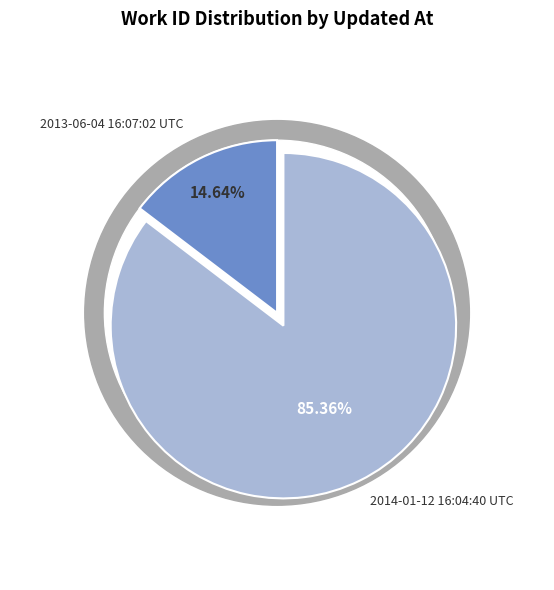

Combined, what portion of the pie is 2013-06-04 16:07:02 UTC and 2014-01-12 16:04:40 UTC?

100.0%